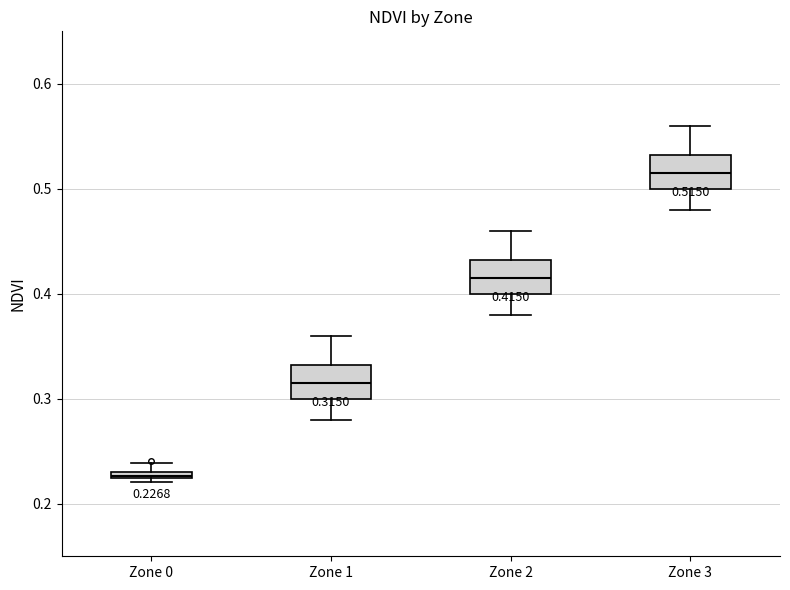

Which box has the lowest median line?

Zone 0